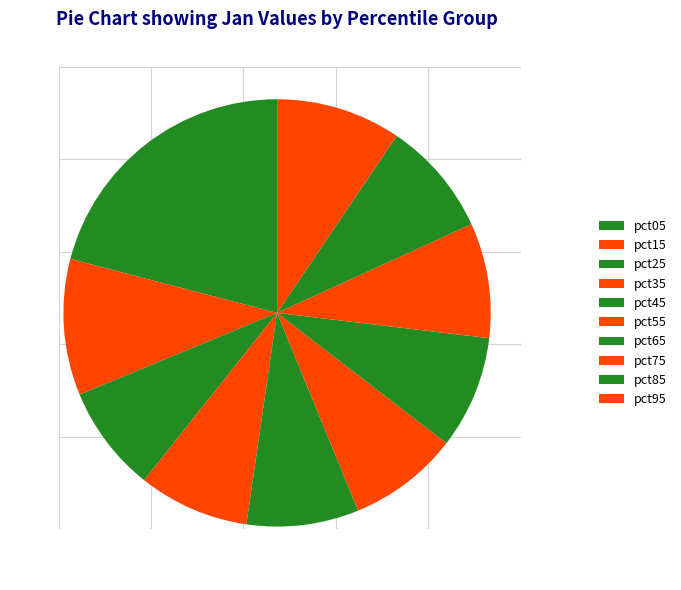

How many slices are in this pie chart?

10